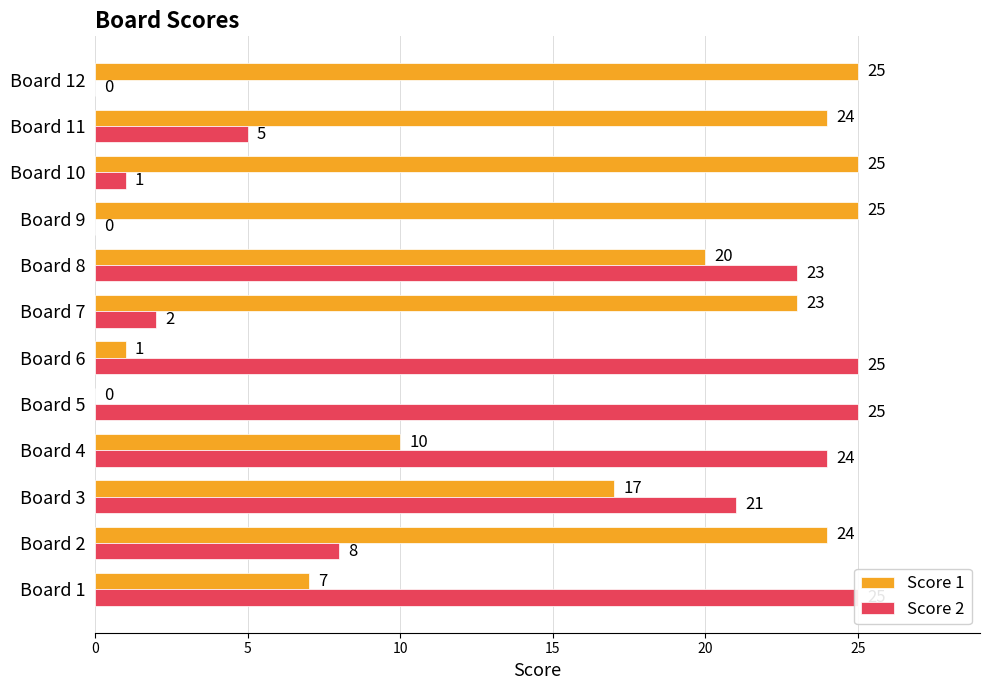

The value of Score 2 at Board 10 is 2. True or false?

False